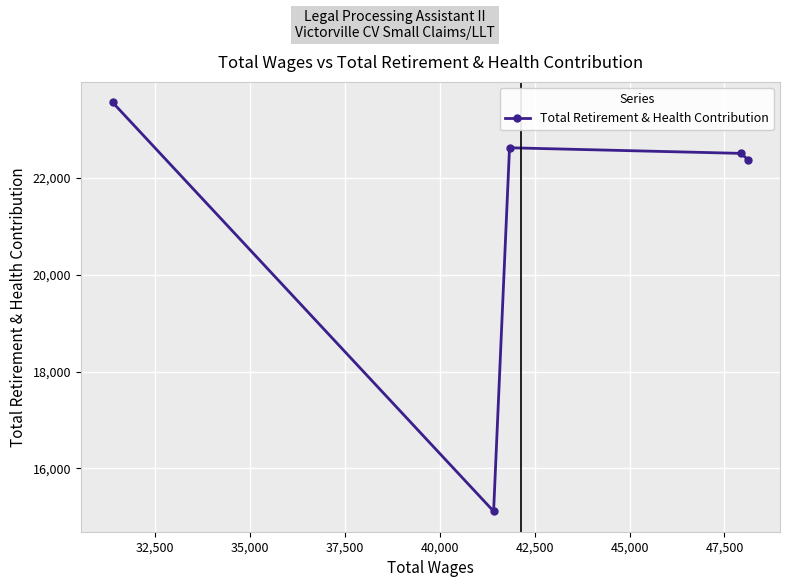

What is the value of the 5th point from the left?

22371